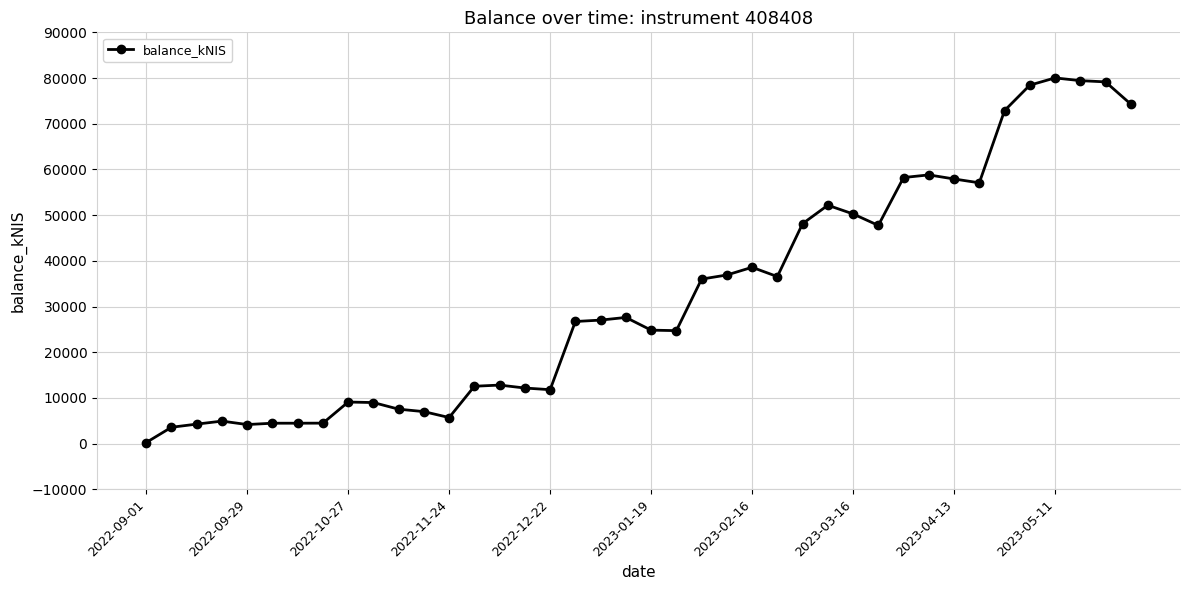

How many data points are above 27035?

20